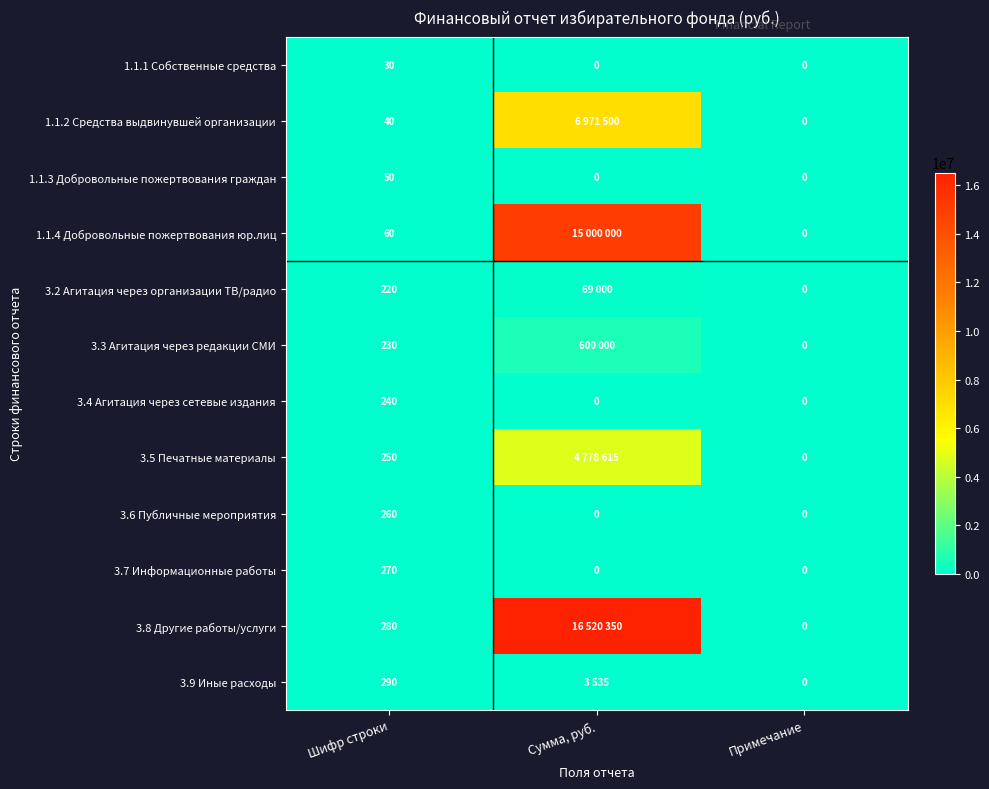

What is the difference between the 1.1.4 Добровольные пожертвования юр.лиц values at Примечание and Шифр строки?

60